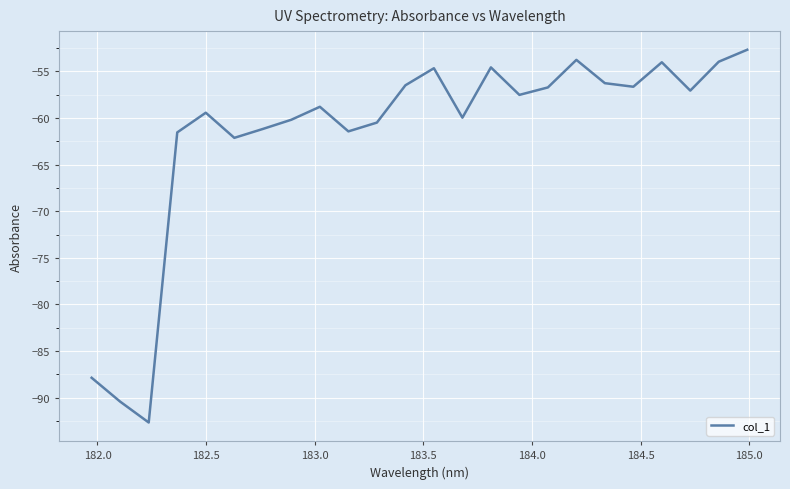

What is the minimum value shown in the chart?

-92.7